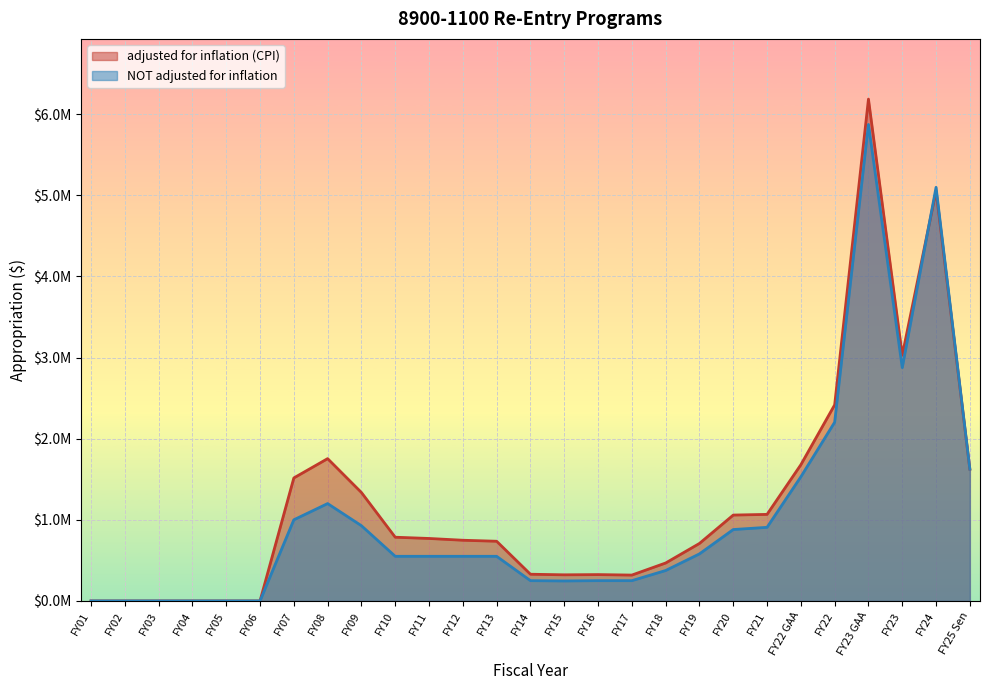

Which series ends up on top after the final intersection of NOT adjusted for inflation and adjusted for inflation (CPI)?

adjusted for inflation (CPI)